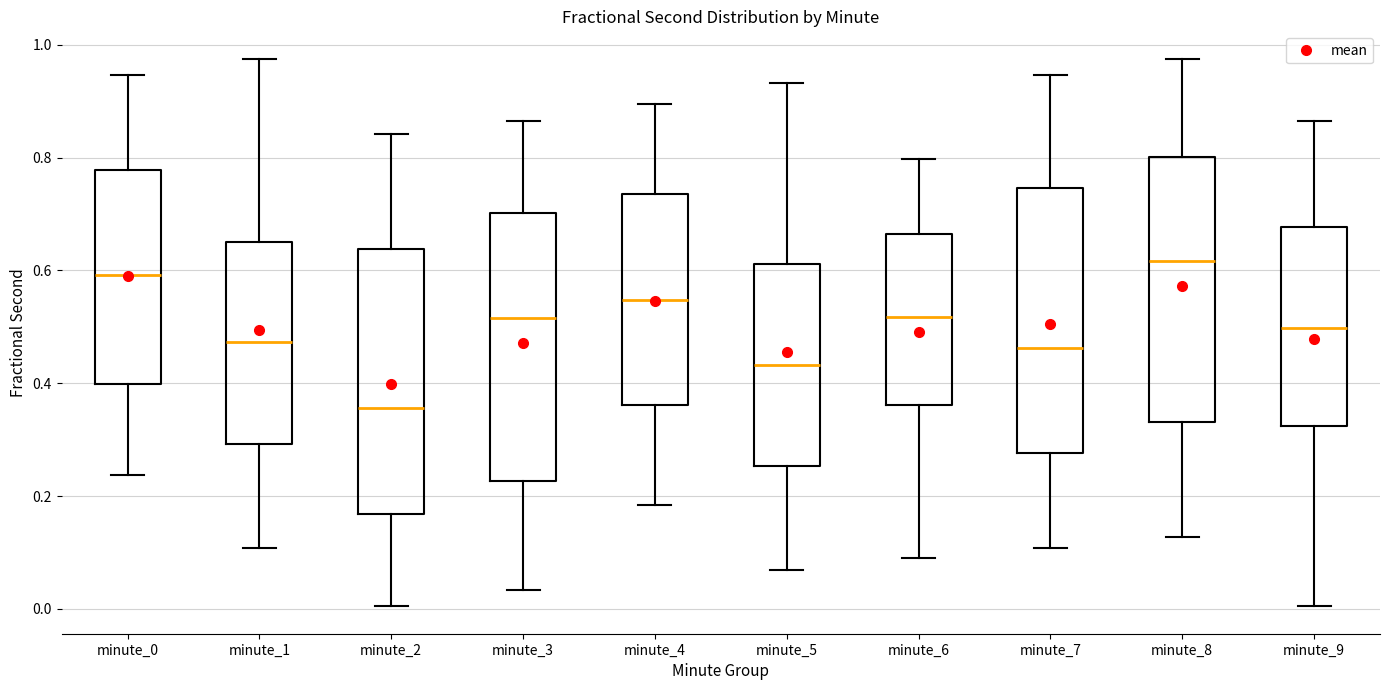

Where does the lower whisker of the box for minute_3 end on the y-axis? The values are not printed on the chart, so give them approximately, as read against the axis.

0.04